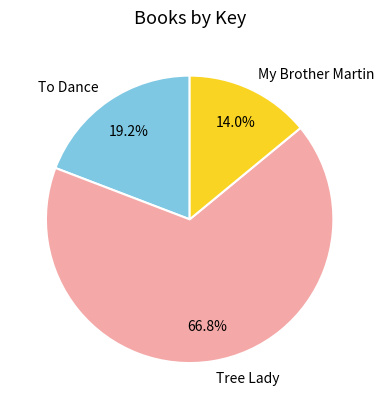

Does Tree Lady account for over 50% of the chart?

Yes